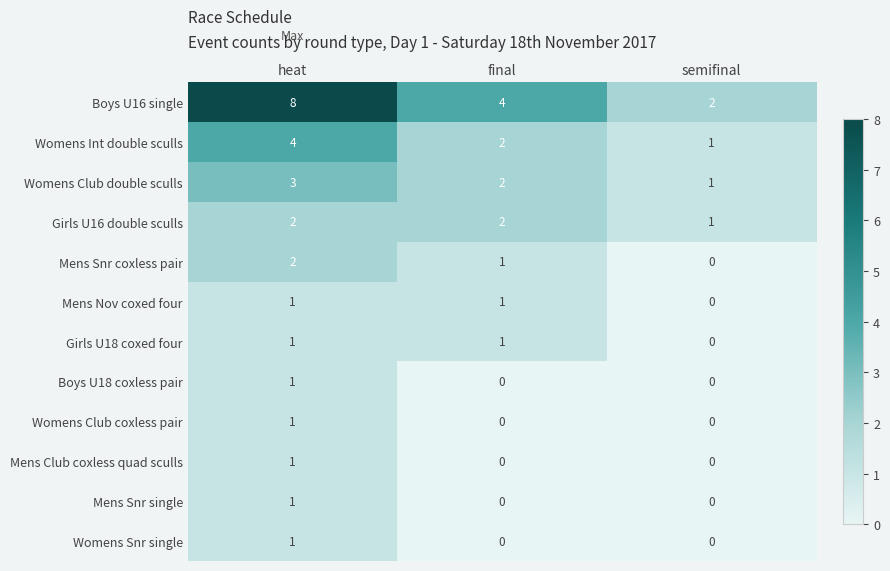

True or false: Boys U16 single has a value of 12 at heat.

False